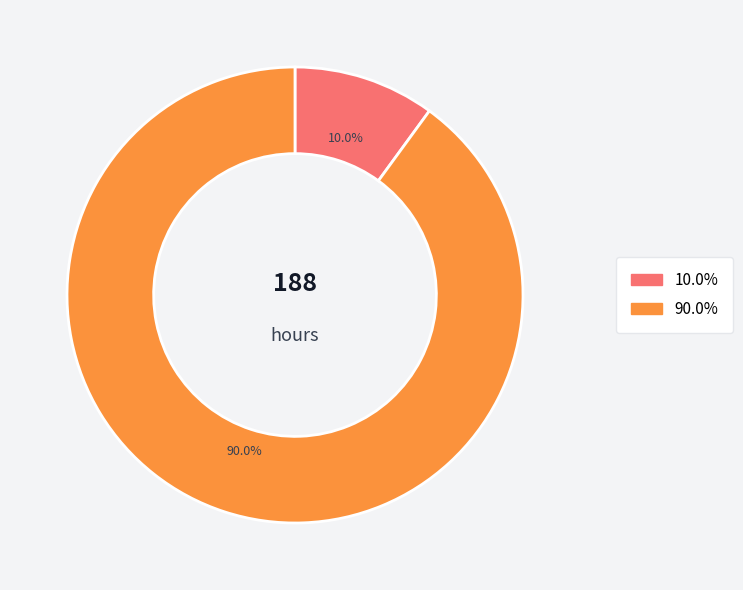

How many slices are in this pie chart?

2